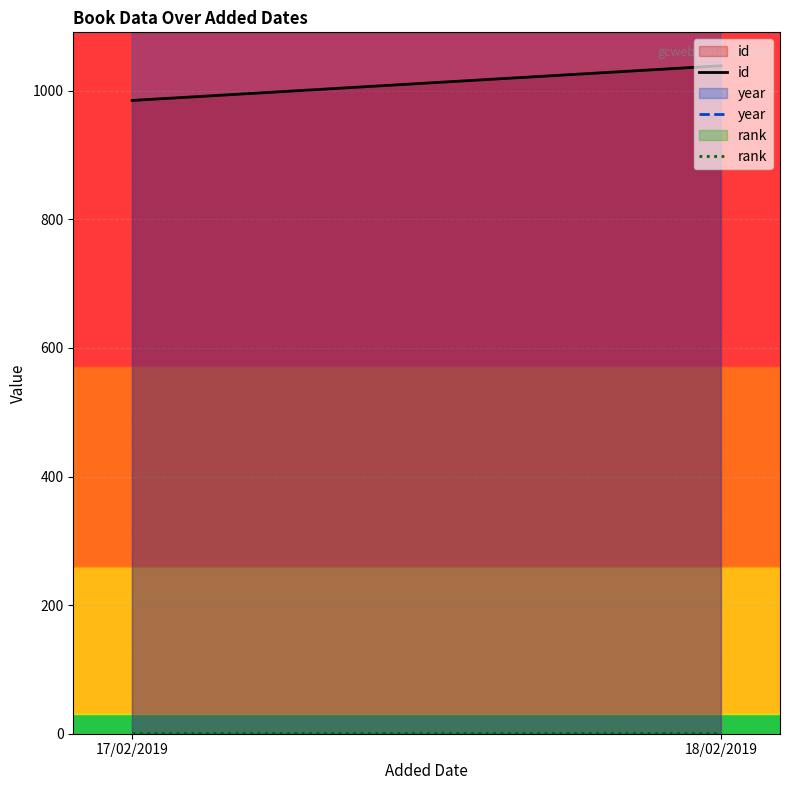

What are all the series names shown in the legend?

id, year, rank